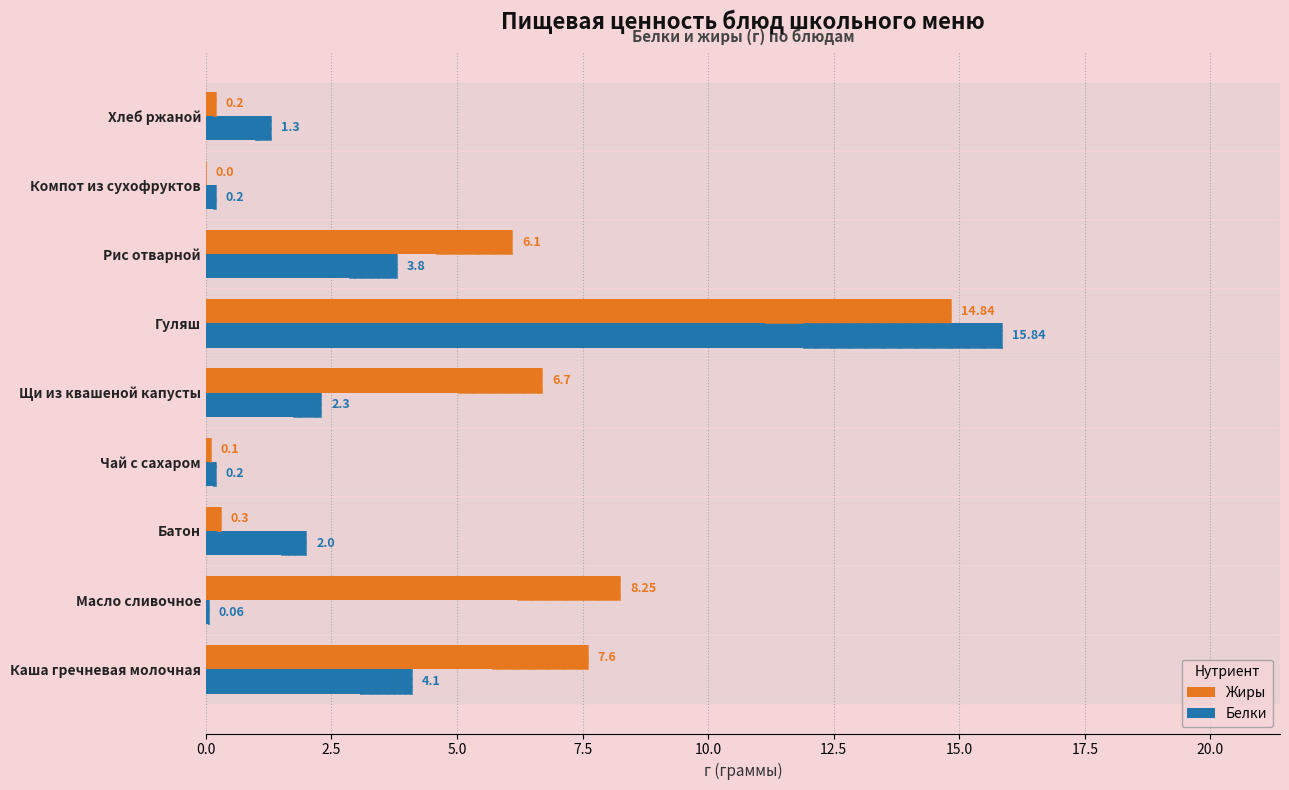

The Белки series shows 1.9 at Хлеб ржаной. True or false?

False